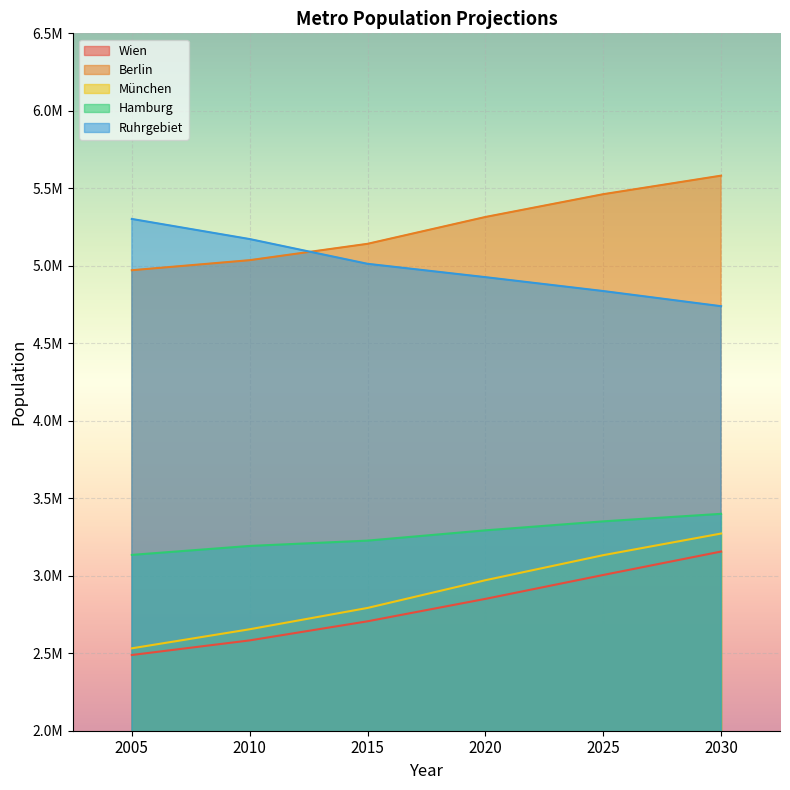

True or false: Ruhrgebiet and Wien cross at least once.

False